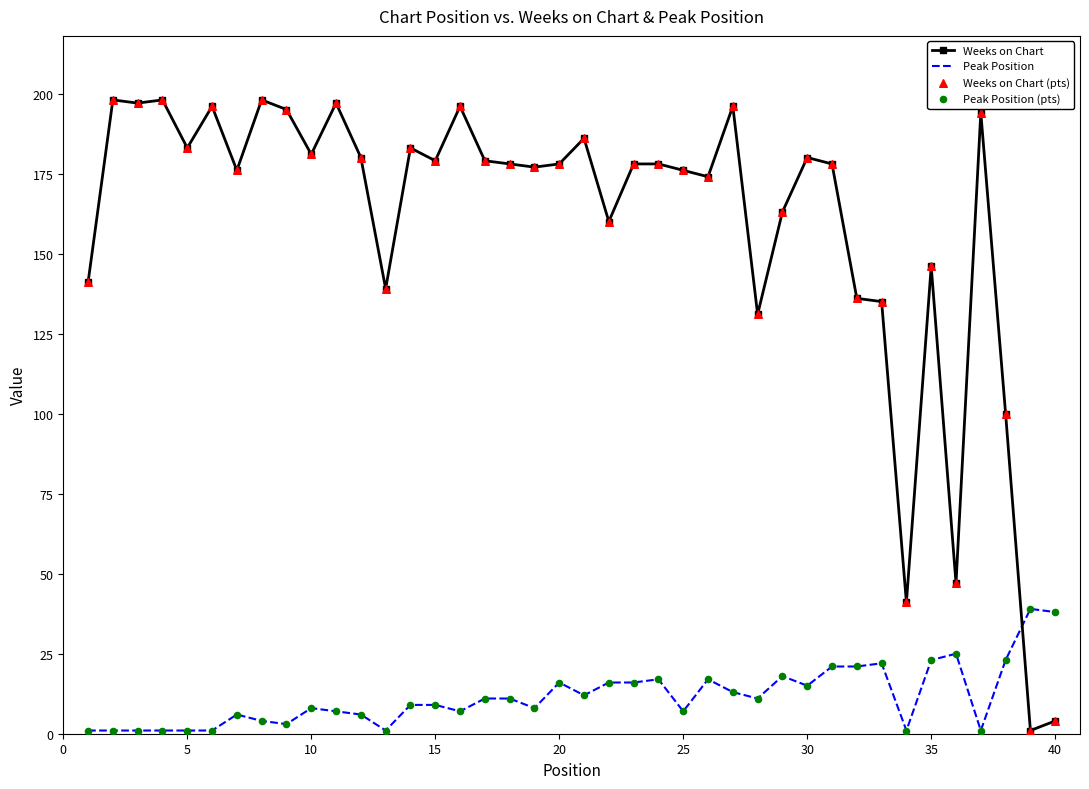

Which series has the largest range (max minus min)?

Weeks on Chart